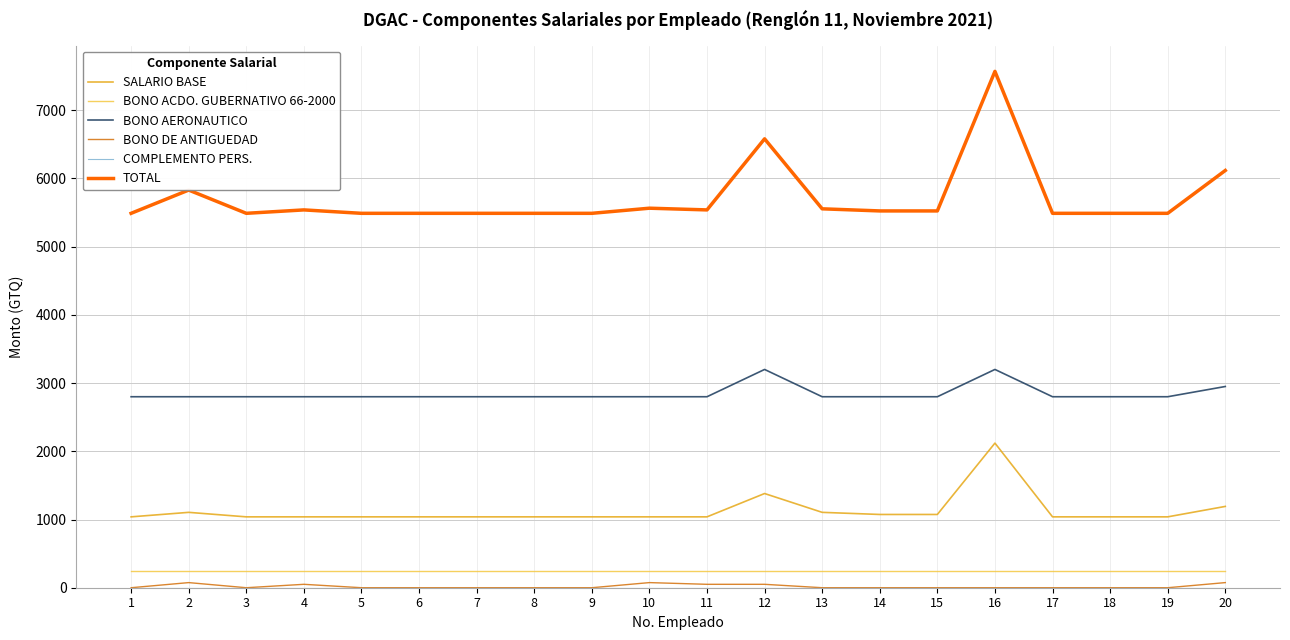

What is the spread (max minus min) of values at 6?

5489